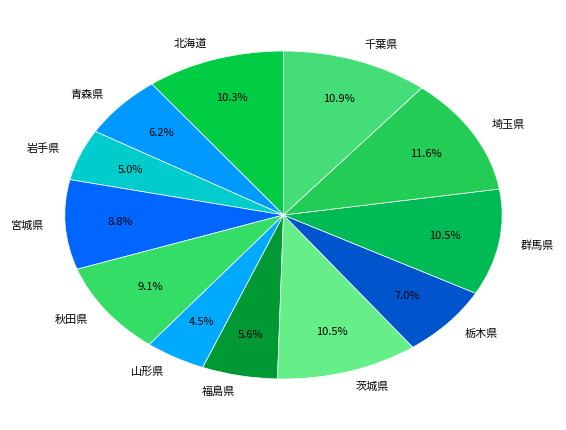

The 茨城県 slice represents 1% of the pie. True or false?

False